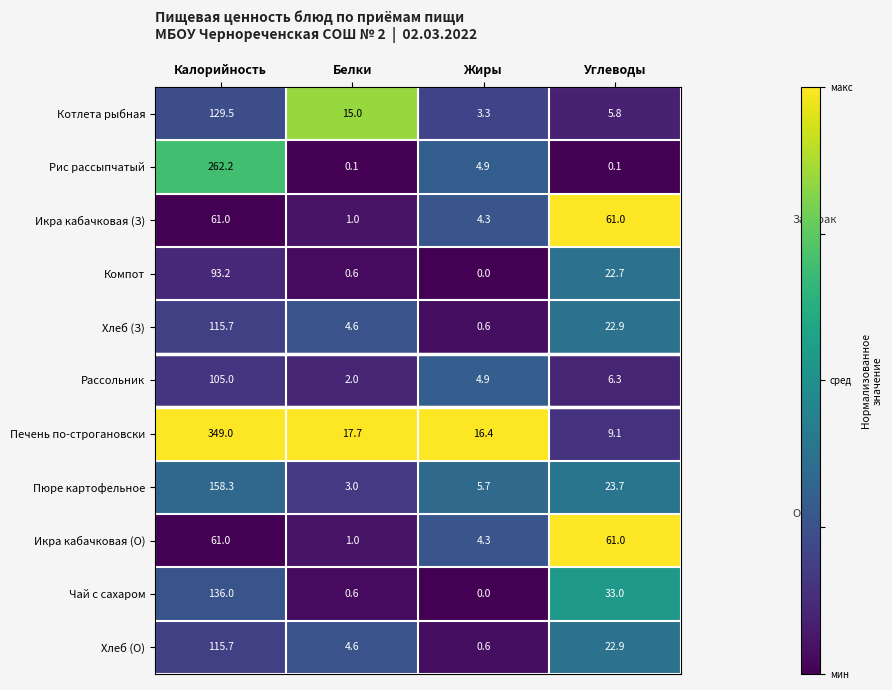

The value of Хлеб (О) at Белки is 1.4. True or false?

False